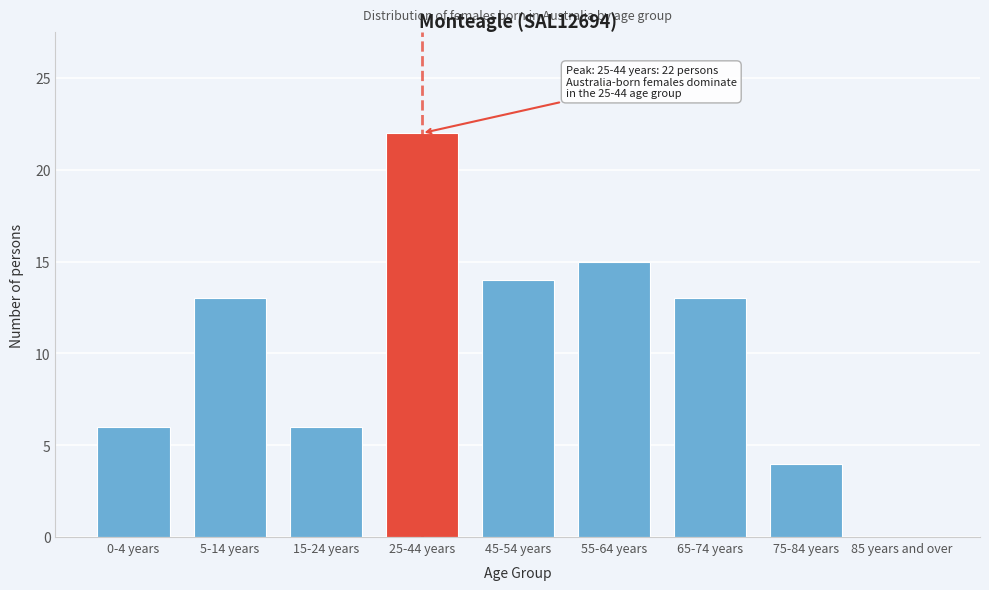

Reading right to left, what are all the values shown in this chart?

85 years and over=0	75-84 years=4	65-74 years=13	55-64 years=15	45-54 years=14	25-44 years=22	15-24 years=6	5-14 years=13	0-4 years=6